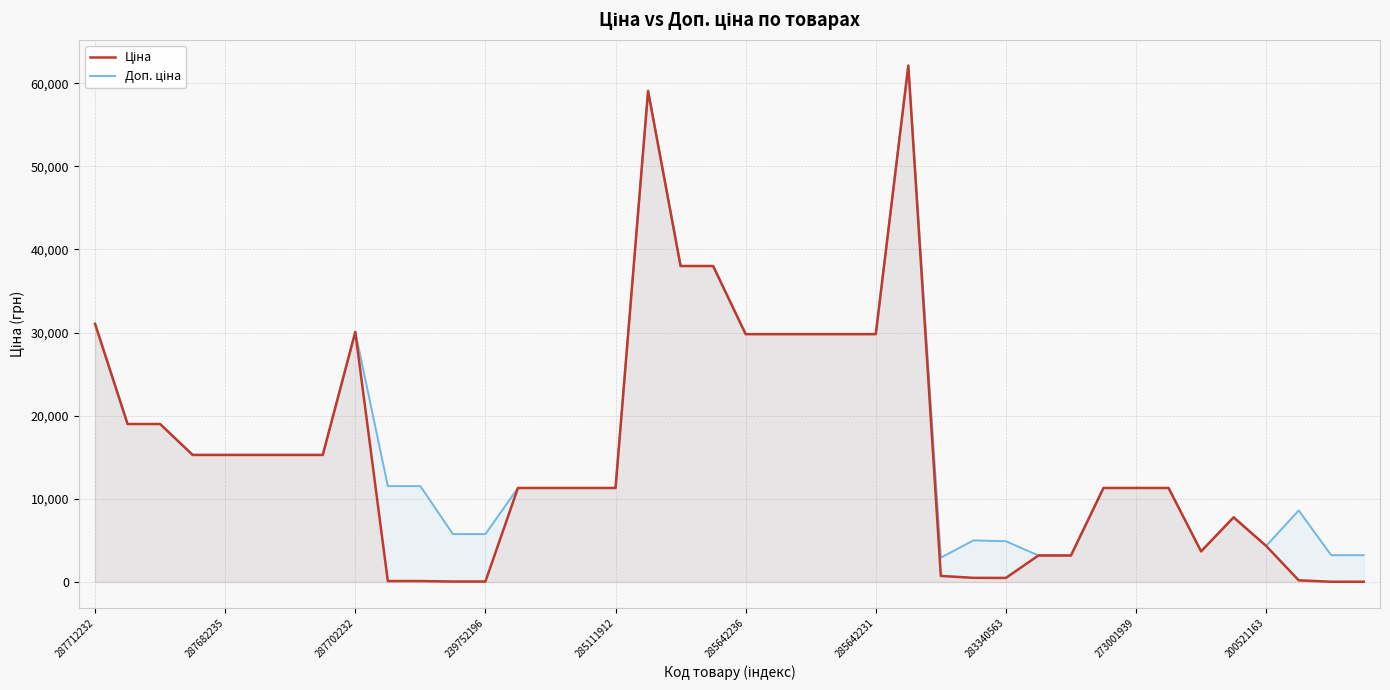

What is the value of the Доп. ціна point at the 10th from the left?

11537.0